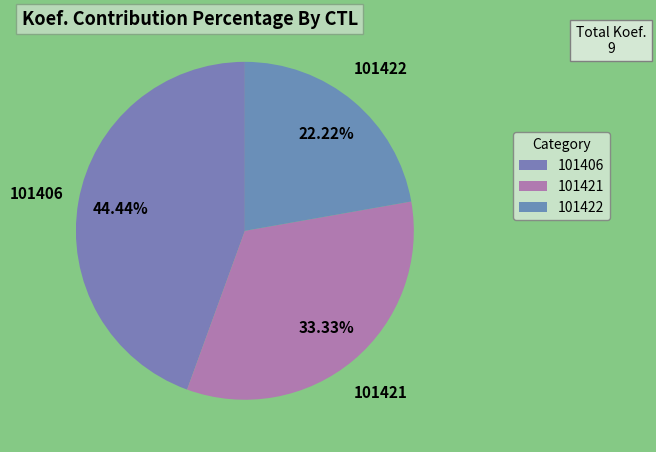

Is it true that 101406 is 44% of the pie?

True